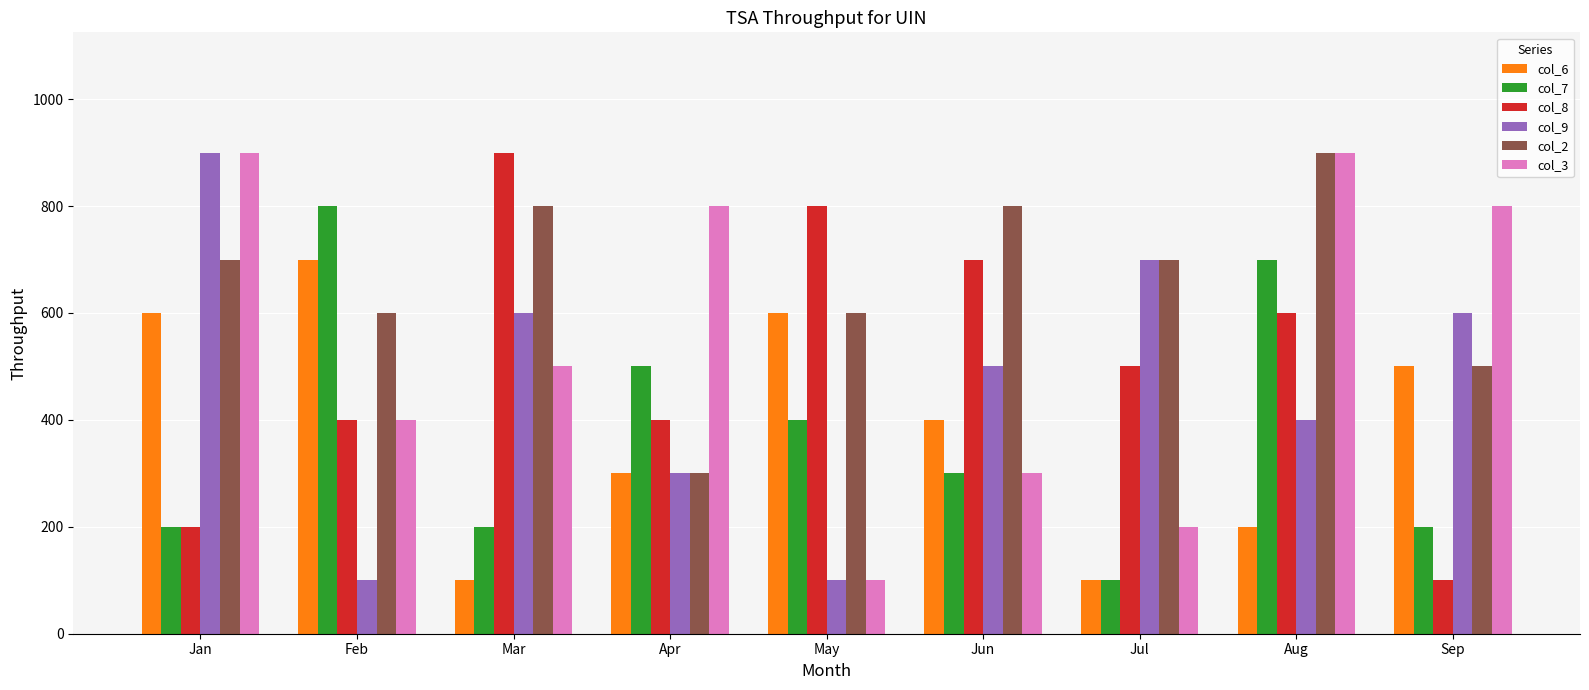

Is it true that col_8 equals 943 at Aug?

False